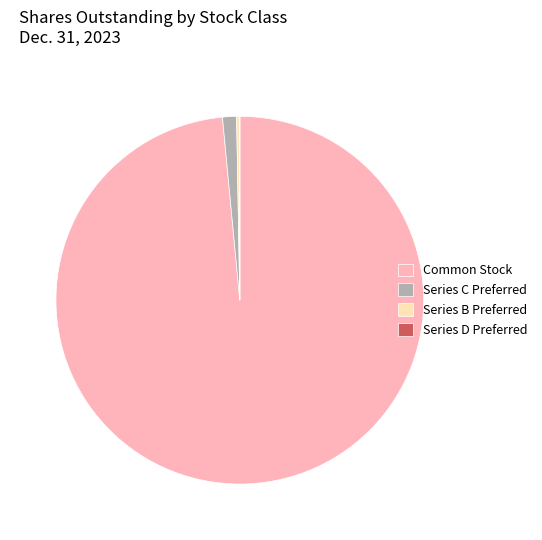

What is the largest slice in the pie chart?

Common Stock